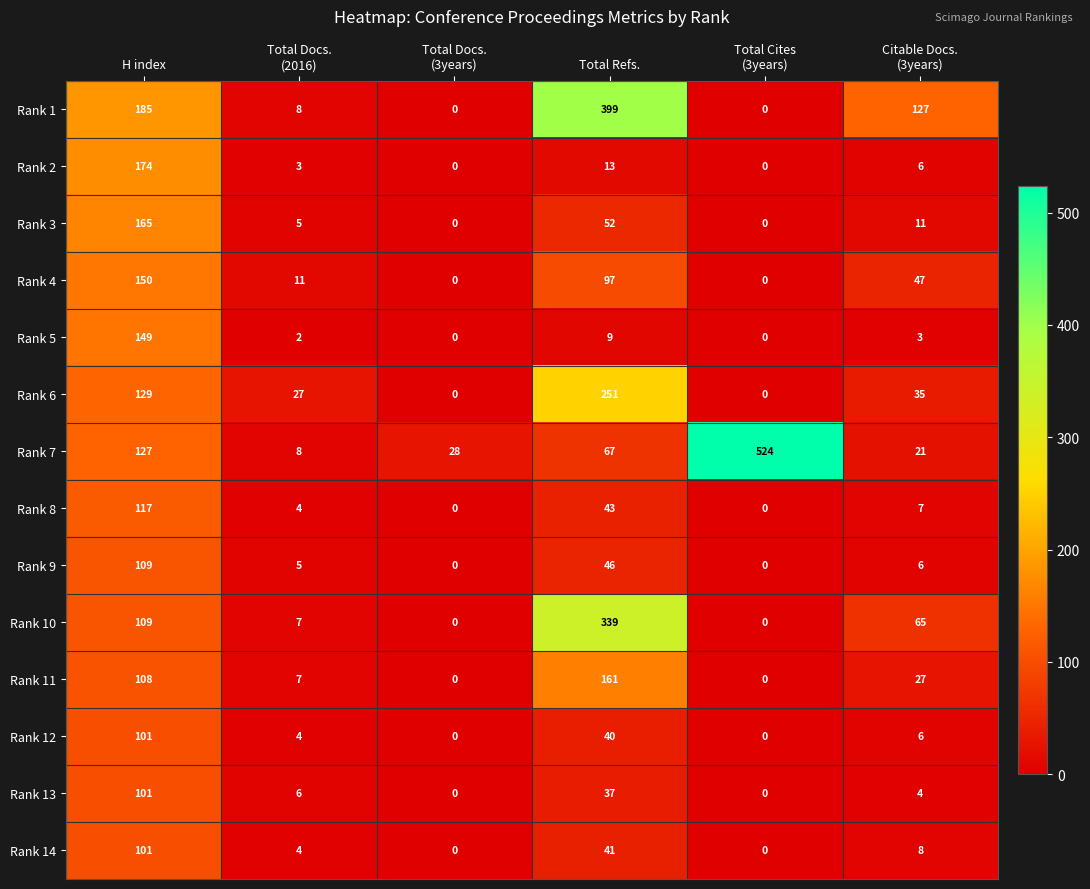

What is the difference between the Rank 11 values at Total Refs. and H index?

53